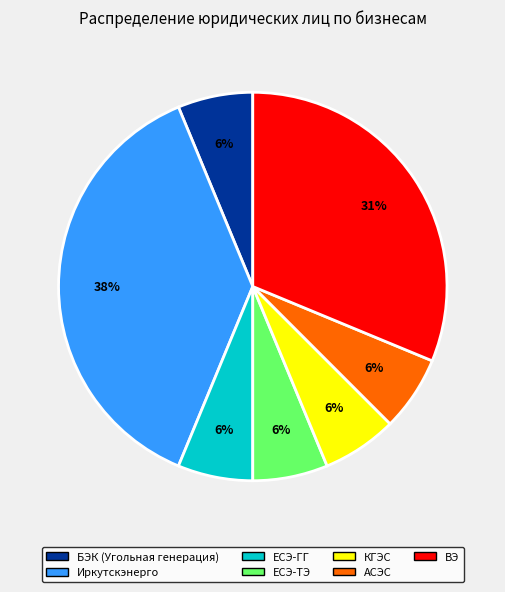

How many segments does this pie chart have?

7